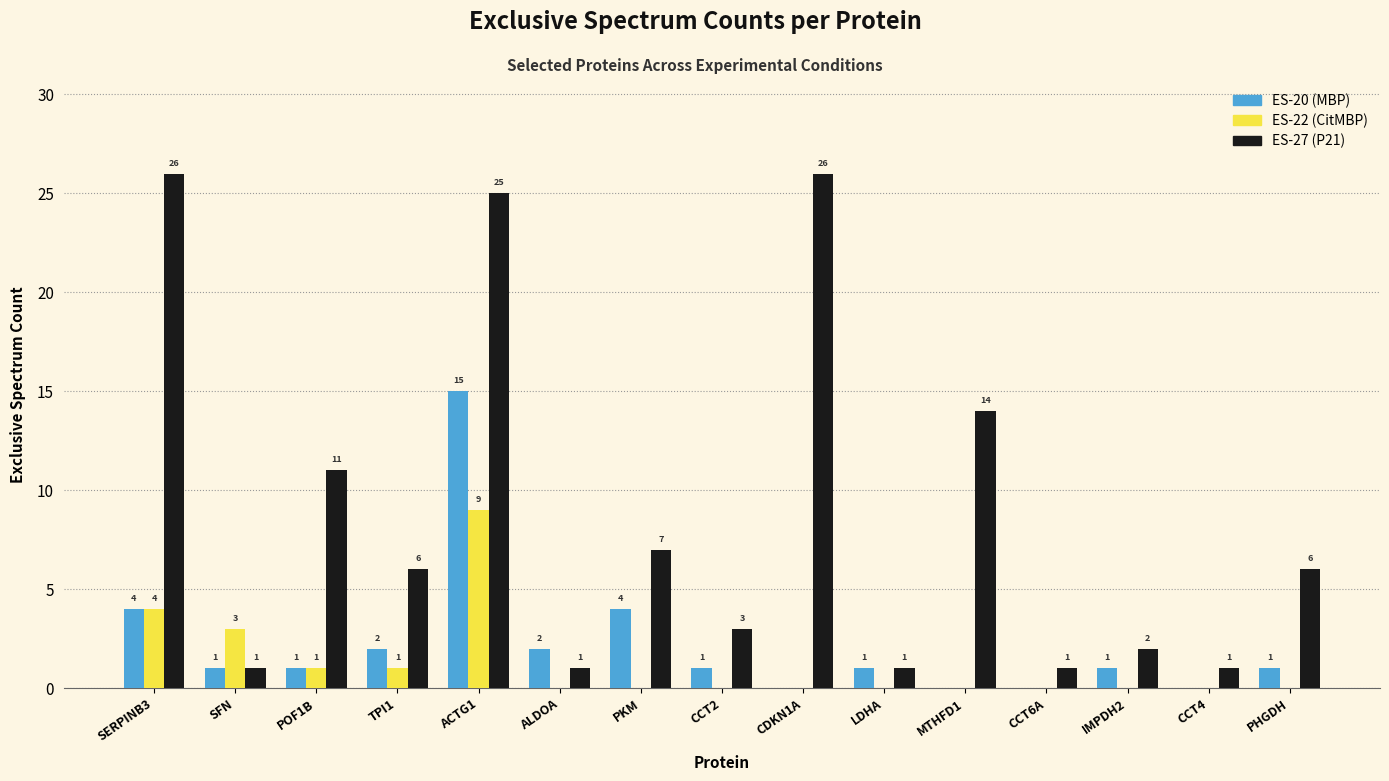

What is the greatest value displayed?

26